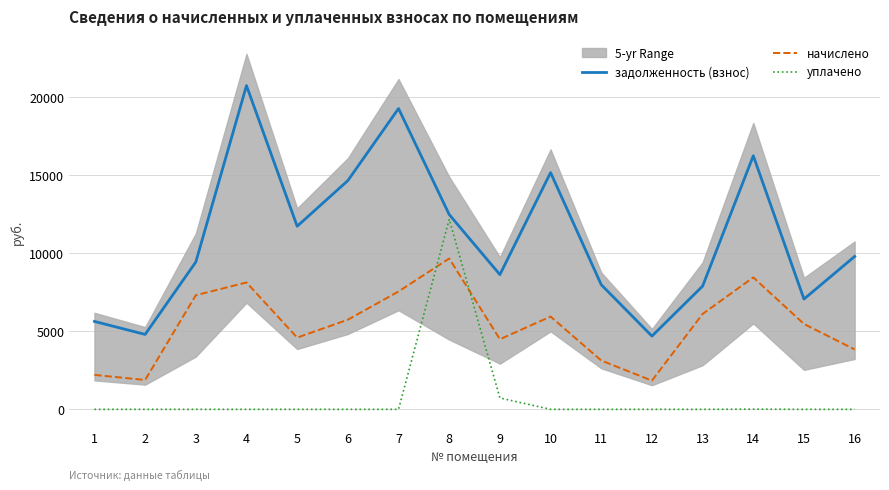

At which label is уплачено closest to 6092?

9